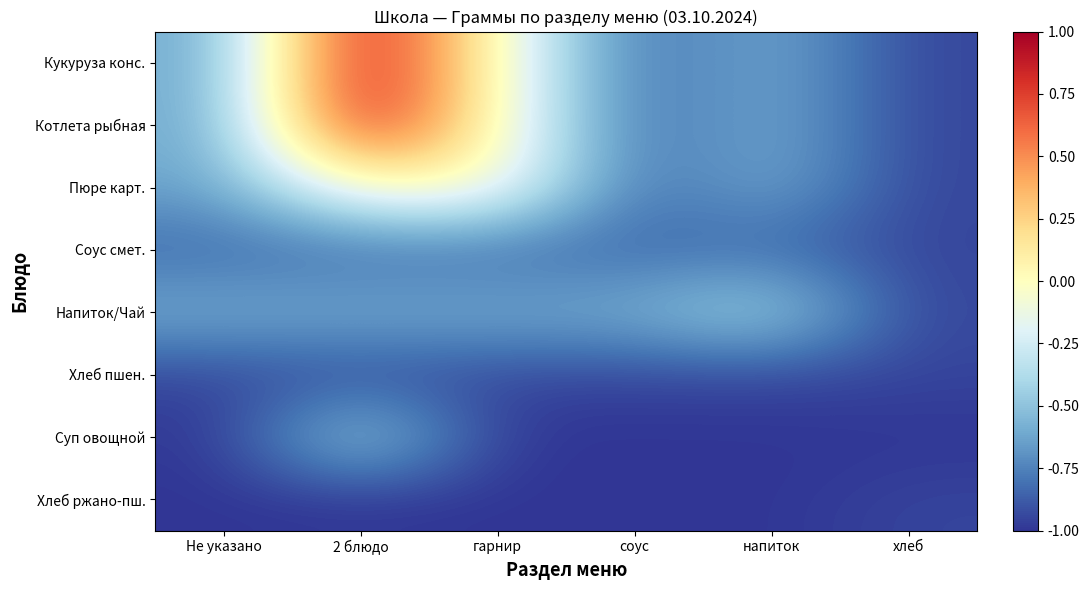

Which label corresponds to the largest value in the chart?

2 блюдо